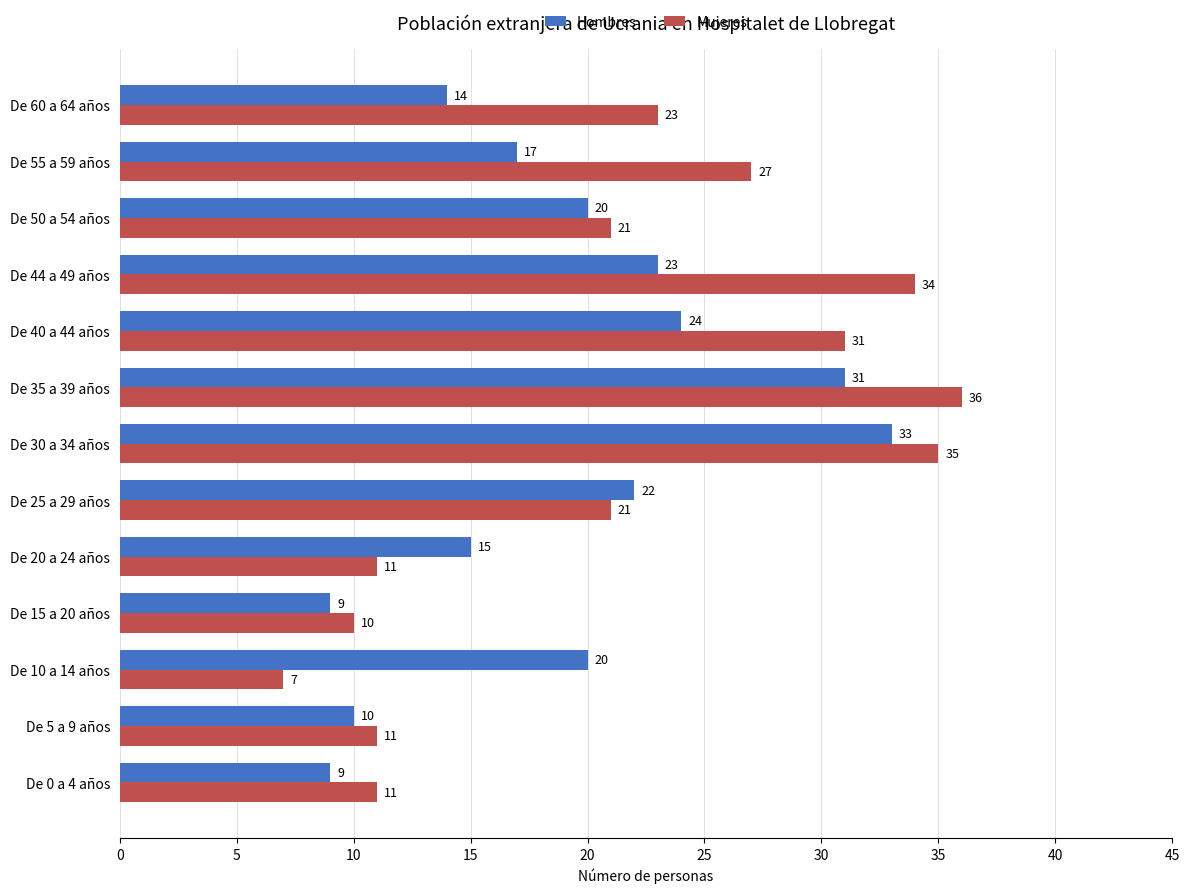

What is the maximum value for Mujeres?

36